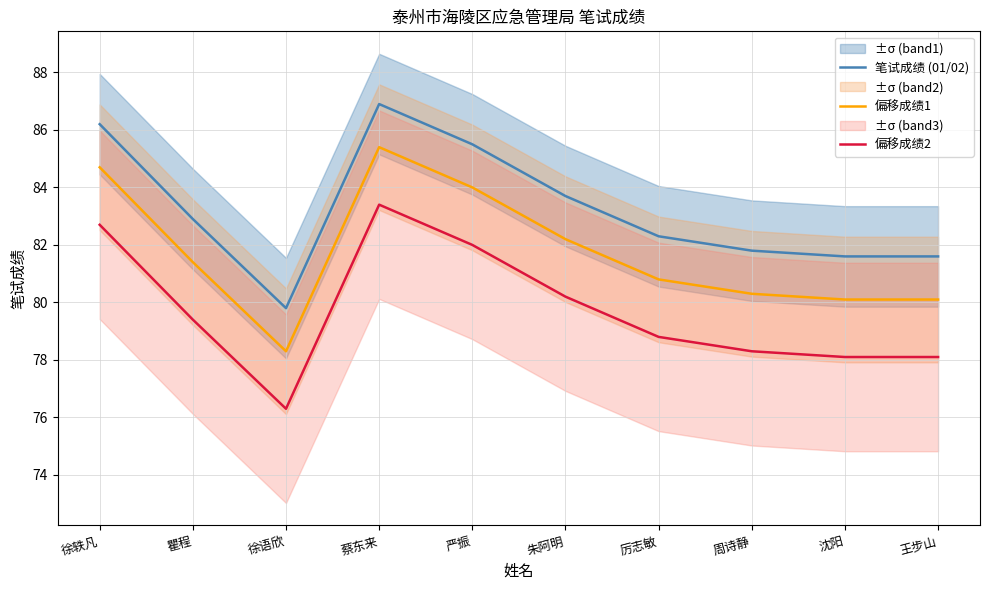

Is it true that 偏移成绩1 equals 26.0 at 徐轶凡?

False